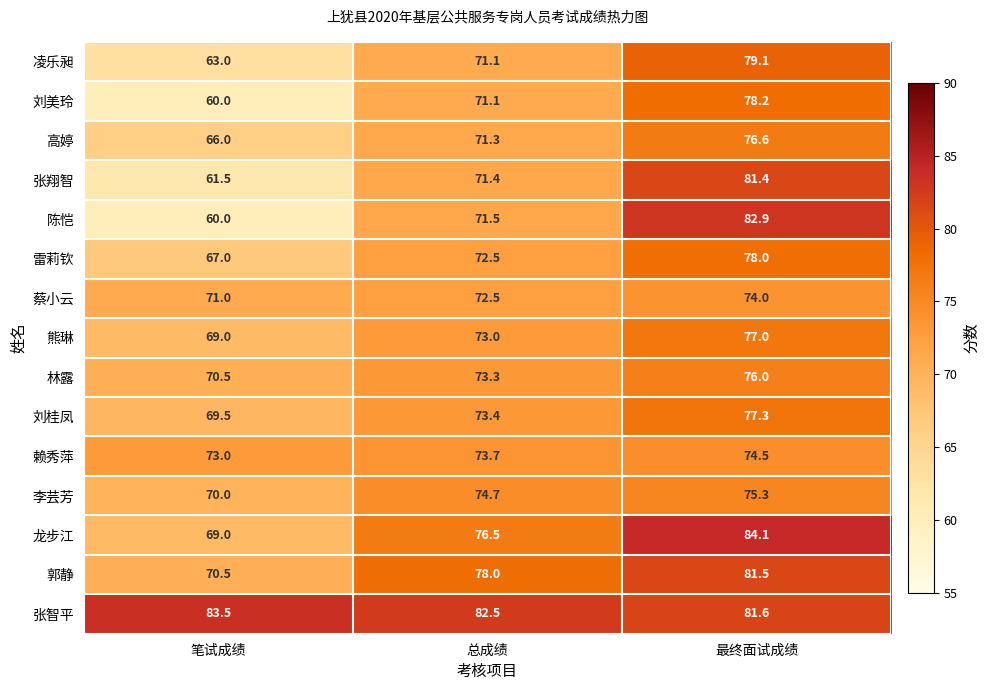

Which series changed the most between 笔试成绩 and 总成绩?

陈恺